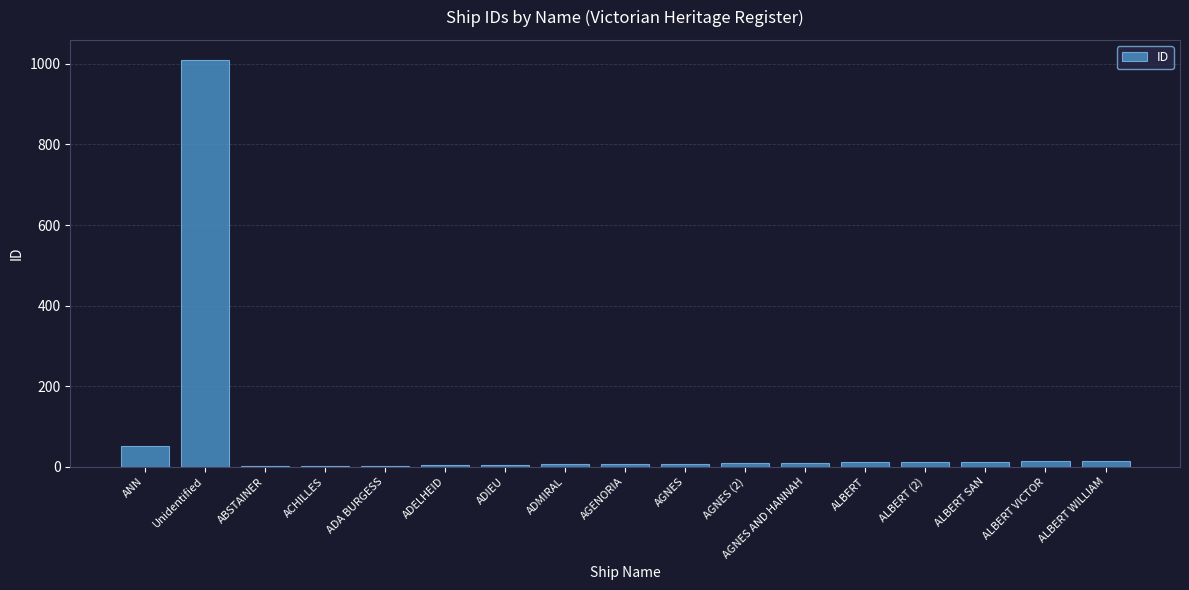

What is the change in value from AGNES (2) to ALBERT VICTOR?

+5